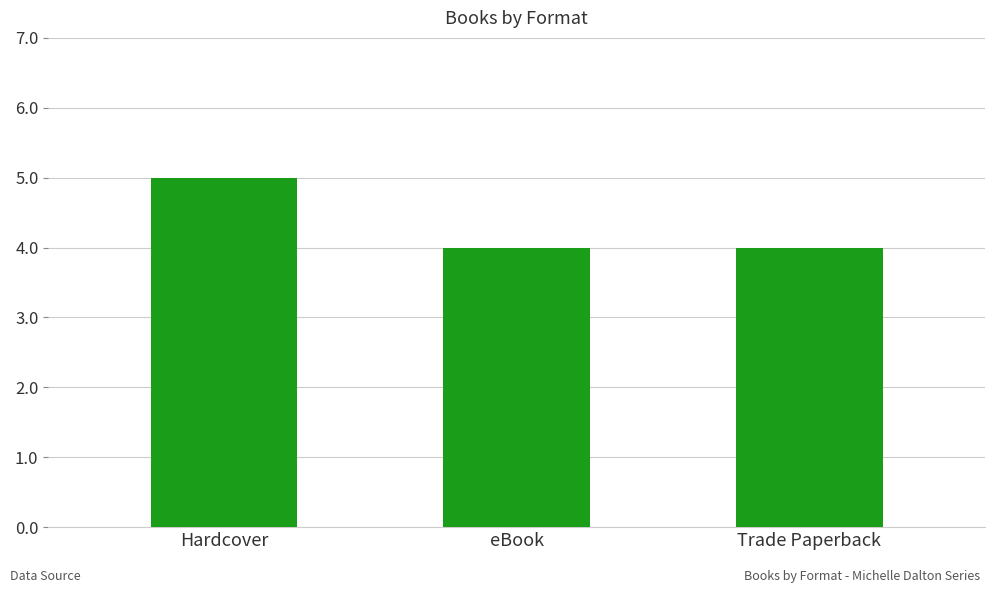

What is the greatest value displayed?

5